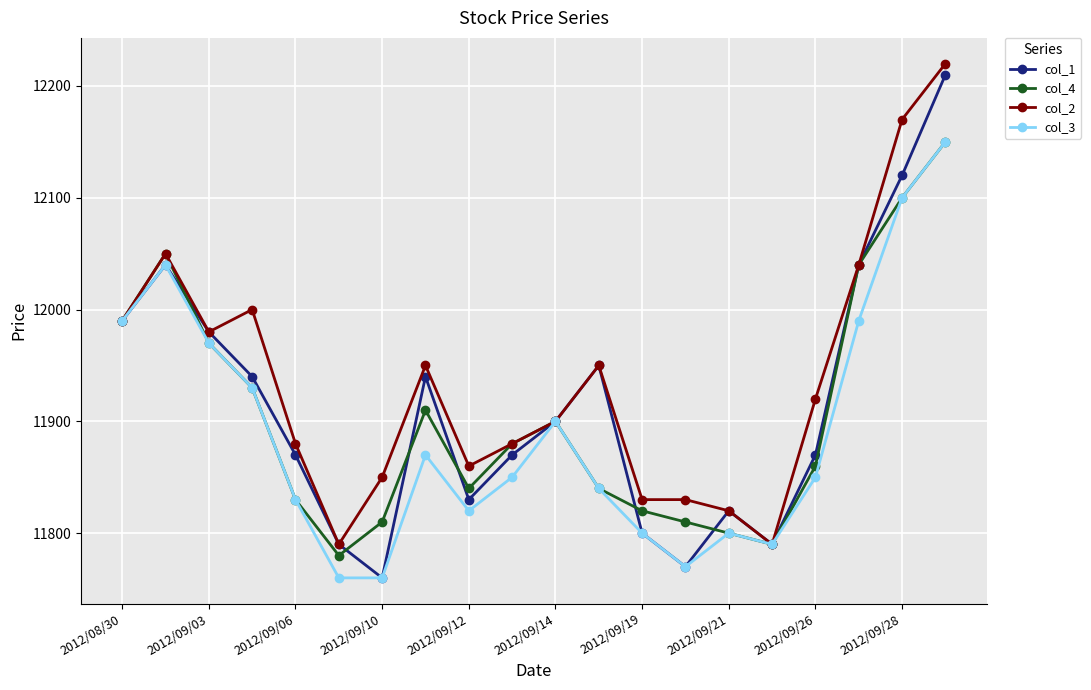

In col_1, how many points are higher than both neighbors (excluding endpoints)?

4